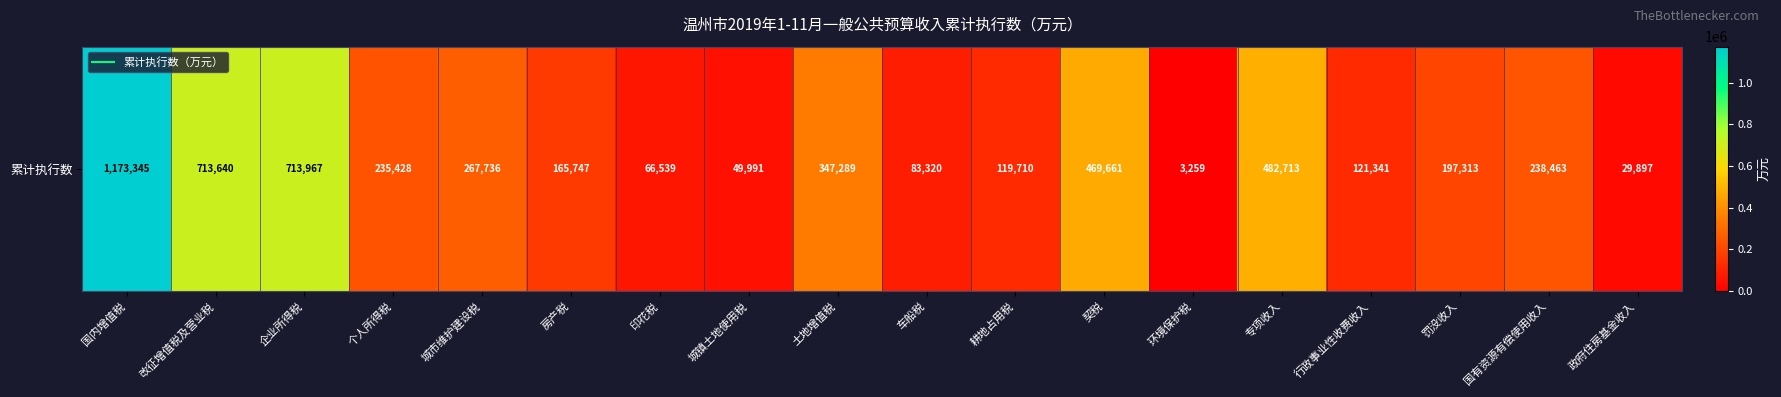

Between 国有资源有偿使用收入 and 印花税, which is larger?

国有资源有偿使用收入